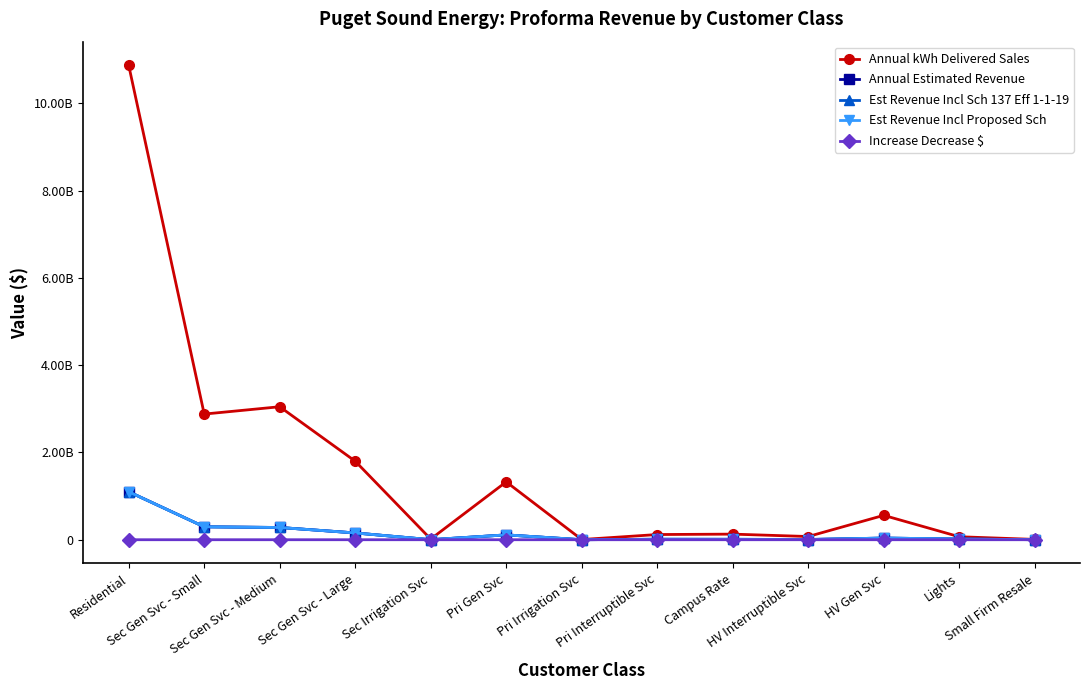

Reading right to left, extract all data points from this chart.

Annual kWh Delivered Sales: Small Firm Resale=7435000.0	Lights=68364000.0	HV Gen Svc=558581000.0	HV Interruptible Svc=73310000.0	Campus Rate=128305000.0	Pri Interruptible Svc=118819000.0	Pri Irrigation Svc=4566000.0	Pri Gen Svc=1326033000.0	Sec Irrigation Svc=15098000.0	Sec Gen Svc - Large=1799669000.0	Sec Gen Svc - Medium=3047605000.0	Sec Gen Svc - Small=2879589000.0	Residential=10870508000.0
Annual Estimated Revenue: Small Firm Resale=335000.0	Lights=16625000.0	HV Gen Svc=38006000.0	HV Interruptible Svc=5078000.0	Campus Rate=9510000.0	Pri Interruptible Svc=10722000.0	Pri Irrigation Svc=246000.0	Pri Gen Svc=111113000.0	Sec Irrigation Svc=1118000.0	Sec Gen Svc - Large=155578000.0	Sec Gen Svc - Medium=280705000.0	Sec Gen Svc - Small=295990000.0	Residential=1100277000.0
Est Revenue Incl Sch 137 Eff 1-1-19: Small Firm Resale=334464.7	Lights=16619872.7	HV Gen Svc=37973602.3	HV Interruptible Svc=5075214.2	Campus Rate=9501403.6	Pri Interruptible Svc=10716059.1	Pri Irrigation Svc=245799.1	Pri Gen Svc=111034764.1	Sec Irrigation Svc=1117260.2	Sec Gen Svc - Large=155461021.5	Sec Gen Svc - Medium=280522143.7	Sec Gen Svc - Small=295808585.9	Residential=1099483452.9
Est Revenue Incl Proposed Sch: Small Firm Resale=334434.9	Lights=16618984.0	HV Gen Svc=37966899.3	HV Interruptible Svc=5074701.0	Campus Rate=9497169.5	Pri Interruptible Svc=10714989.7	Pri Irrigation Svc=245744.3	Pri Gen Svc=111018851.7	Sec Irrigation Svc=1117109.2	Sec Gen Svc - Large=155435826.1	Sec Gen Svc - Medium=280485572.4	Sec Gen Svc - Small=295771151.2	Residential=1099385618.3
Increase Decrease $: Small Firm Resale=-29.7	Lights=-888.7	HV Gen Svc=-6703.0	HV Interruptible Svc=-513.2	Campus Rate=-4234.1	Pri Interruptible Svc=-1069.4	Pri Irrigation Svc=-54.8	Pri Gen Svc=-15912.4	Sec Irrigation Svc=-151.0	Sec Gen Svc - Large=-25195.4	Sec Gen Svc - Medium=-36571.3	Sec Gen Svc - Small=-37434.7	Residential=-97834.6